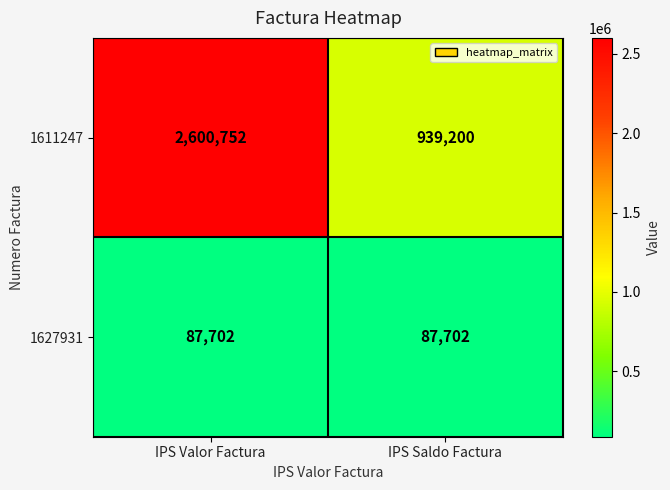

Which series has the largest total across all categories?

1611247